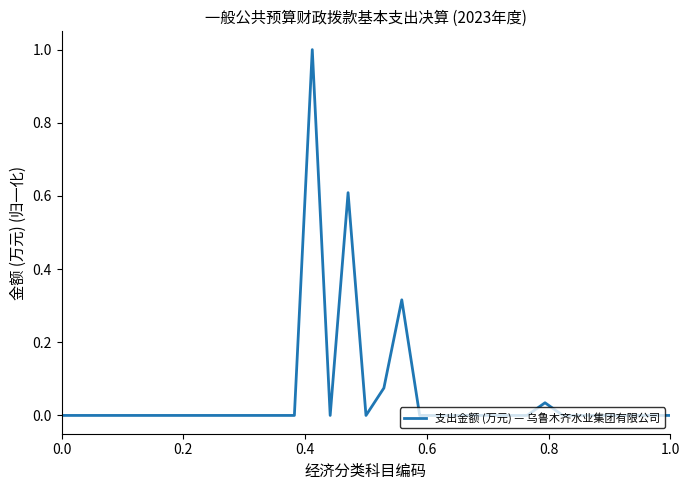

What is the average value?

0.1